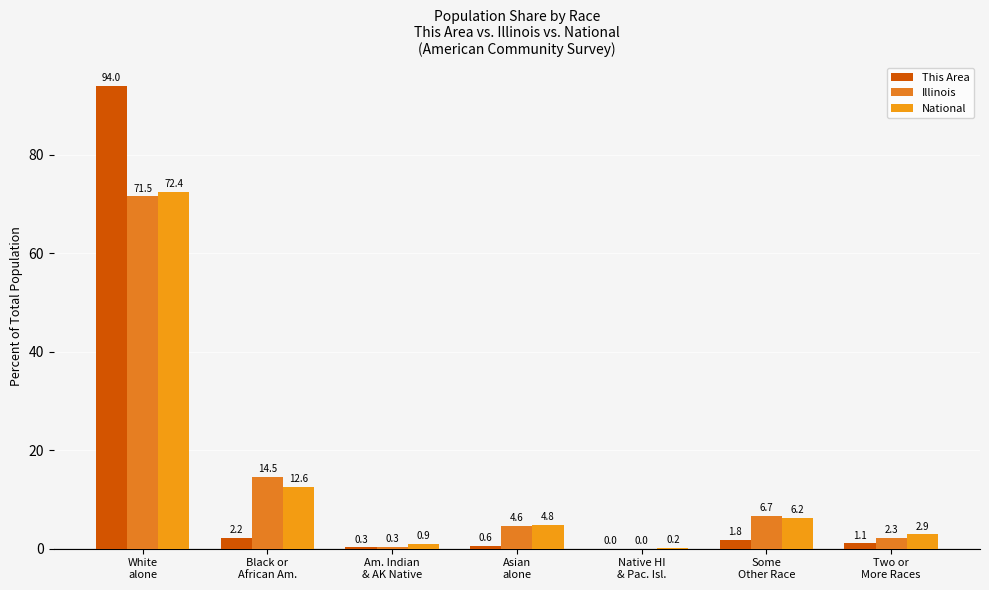

How many values in the This Area series exceed 1?

4